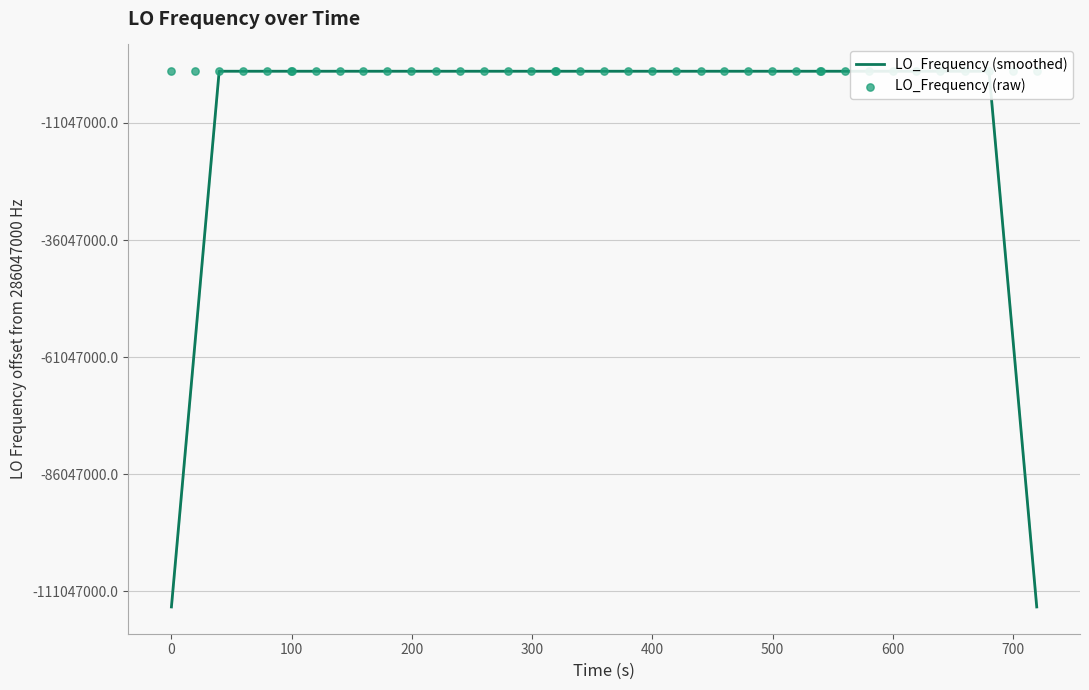

Which series reaches the minimum Y coordinate?

LO_Frequency (smoothed)